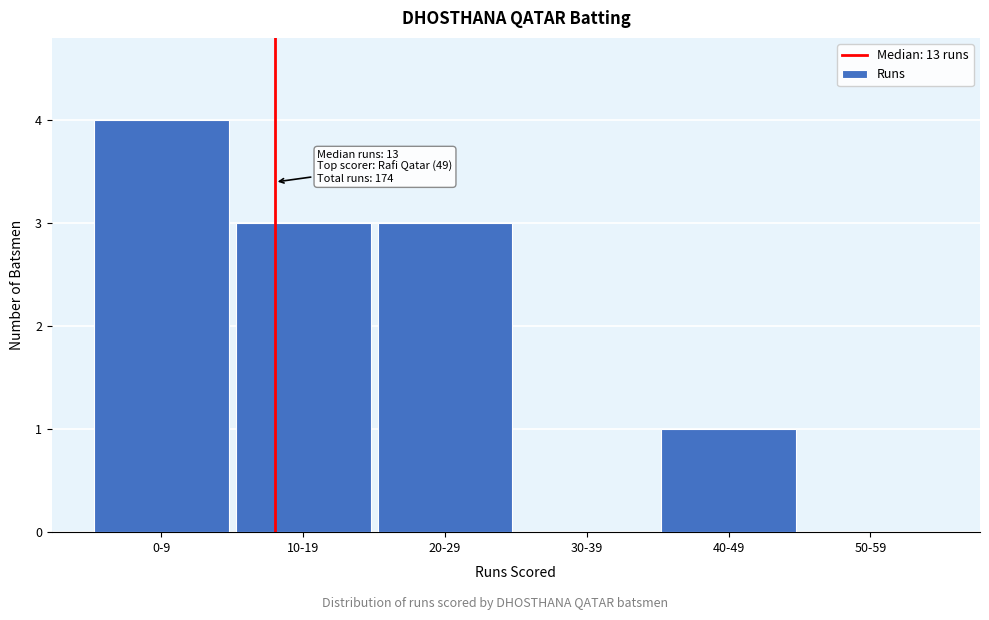

Reading left to right, list all the values displayed in this chart.

0-9=4	10-19=3	20-29=3	30-39=0	40-49=1	50-59=0